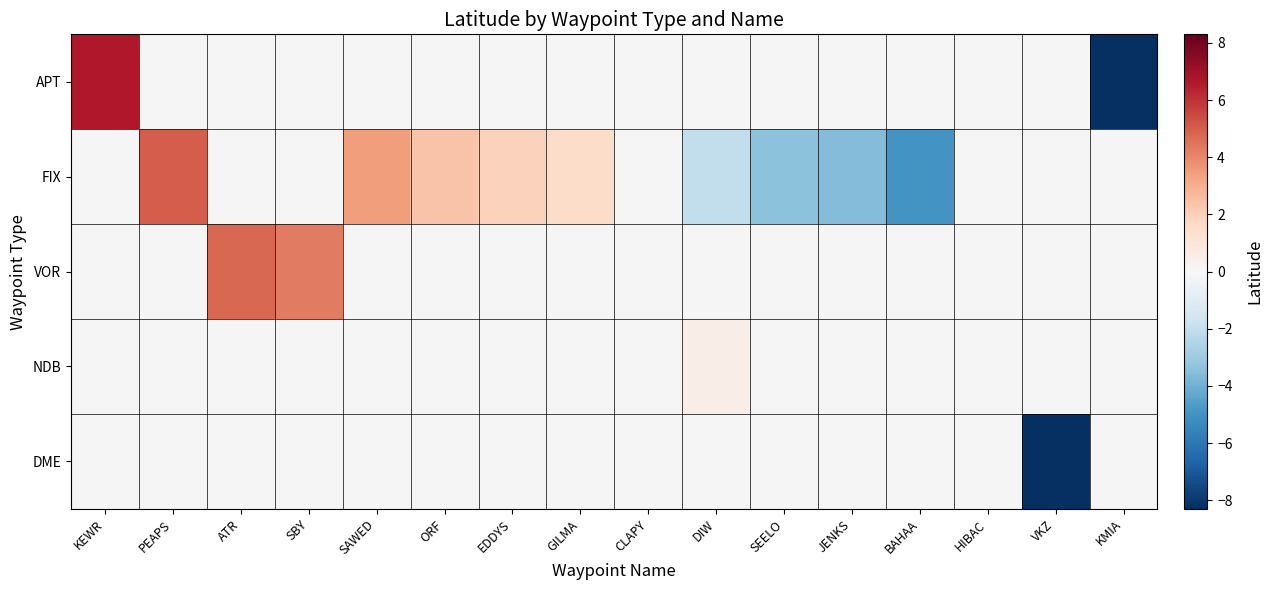

Where does the FIX series first go above -2?

PEAPS